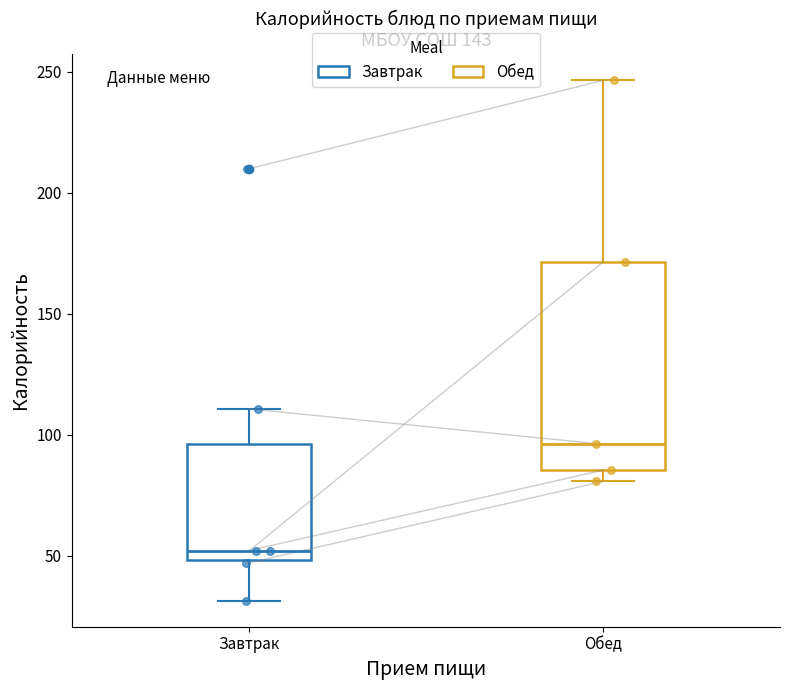

Comparing the boxes themselves (not the whiskers), which one is the tallest?

Обед